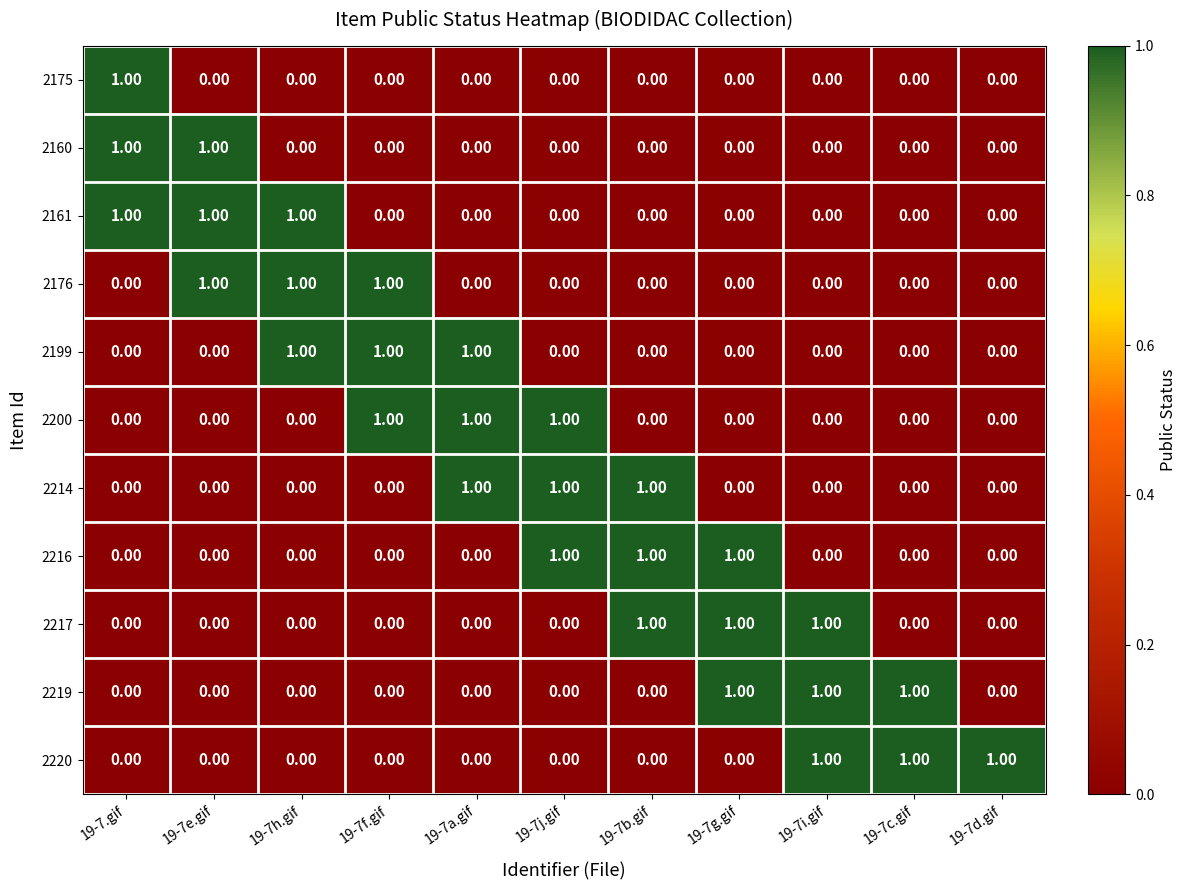

Is the value of 2199 at 19-7f.gif greater than the value of 2176 at 19-7.gif?

Yes